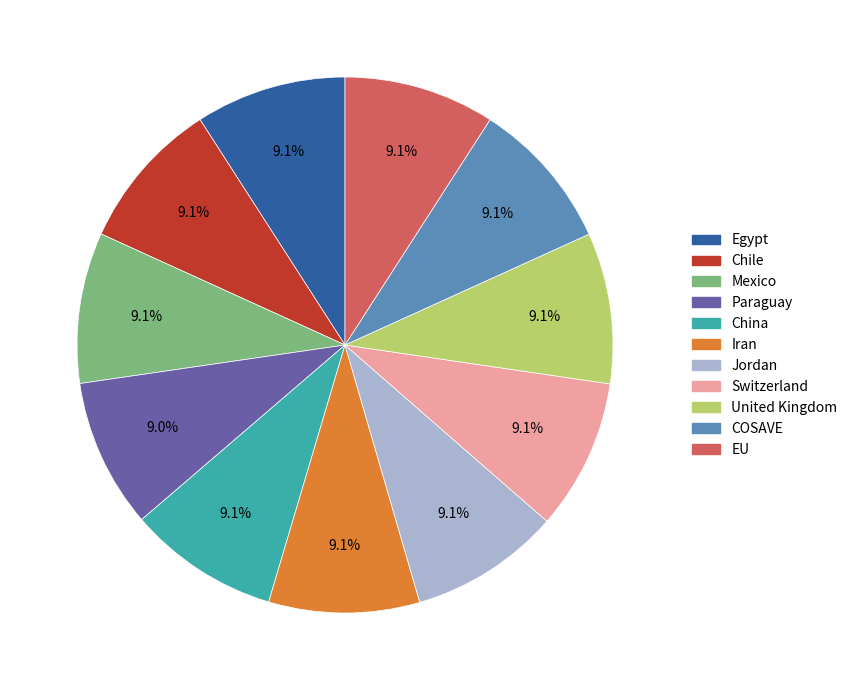

Do Switzerland and Jordan together represent more than half of the pie?

No